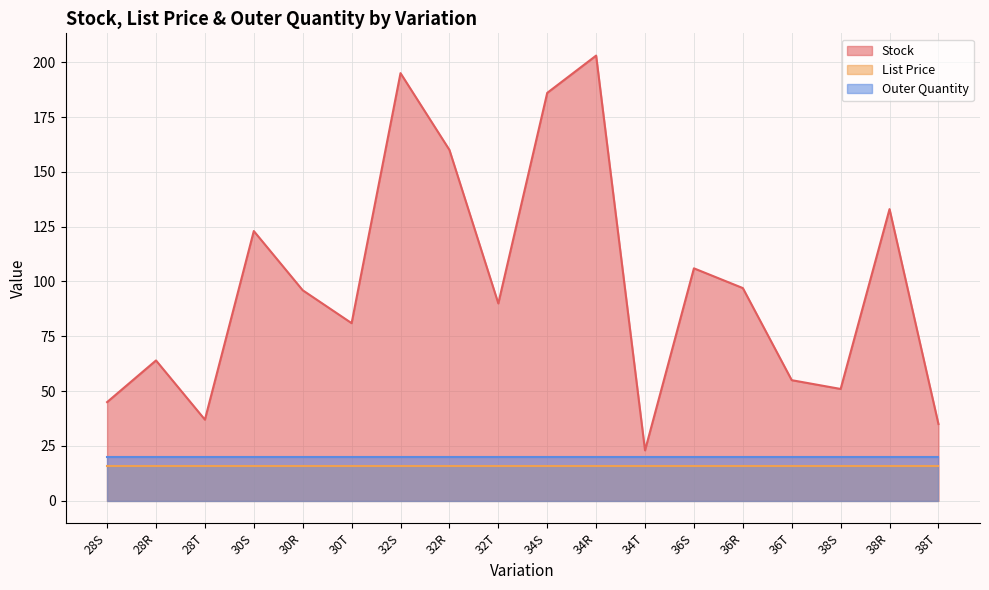

True or false: Stock has a value of 136.2 at 32T.

False